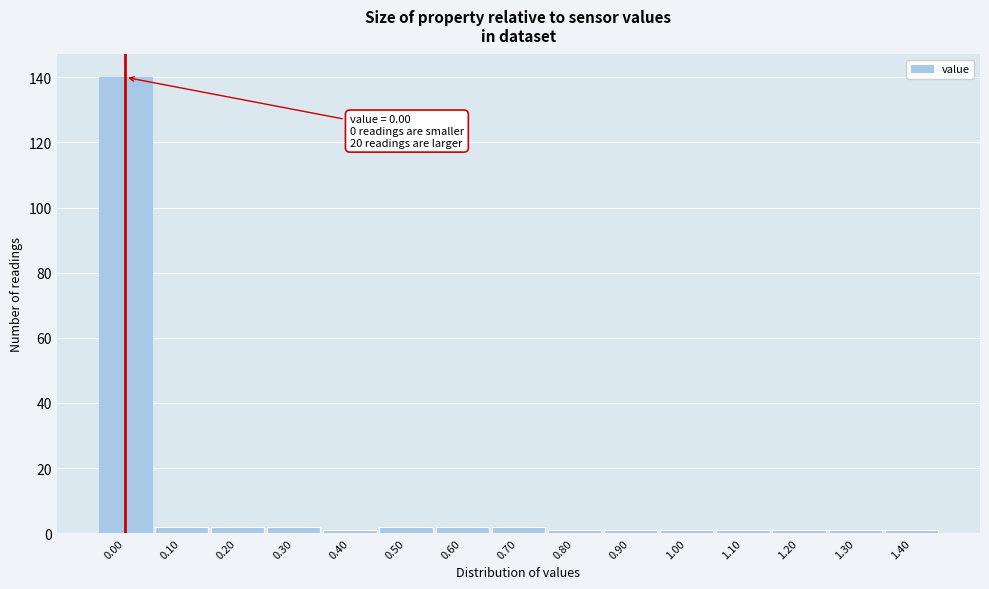

Which range on the x-axis has the tallest bar?

-0.05 to 0.05